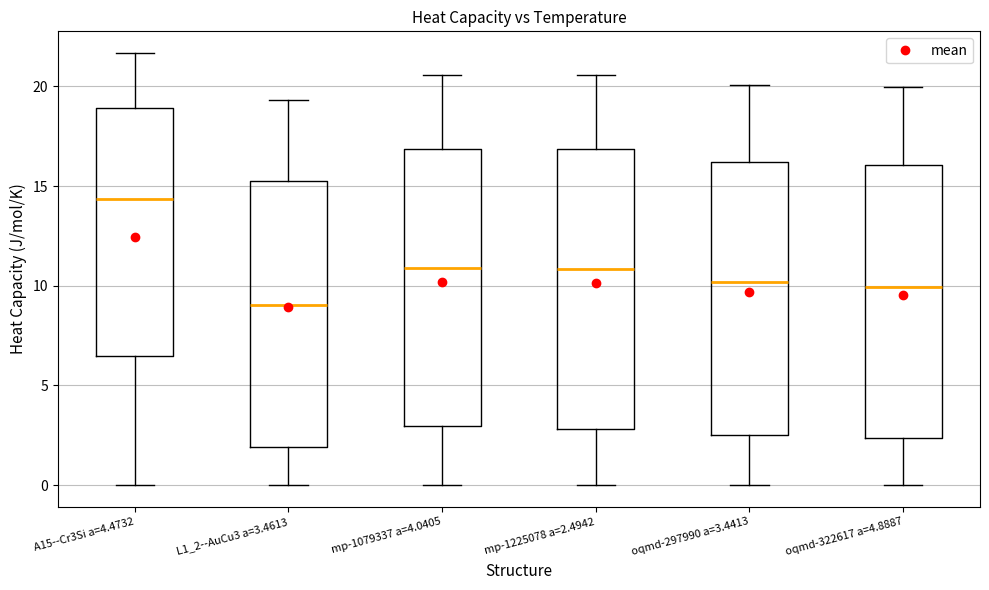

Which box has the lowest median line?

L1_2--AuCu3 a=3.4613